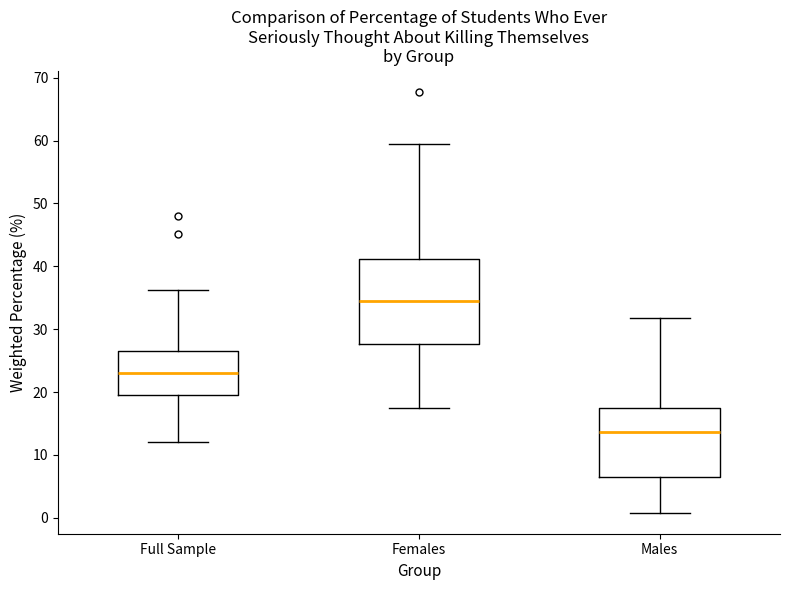

Where does the median line of the box for Females sit on the y-axis? The values are not printed on the chart, so give them approximately, as read against the axis.

34